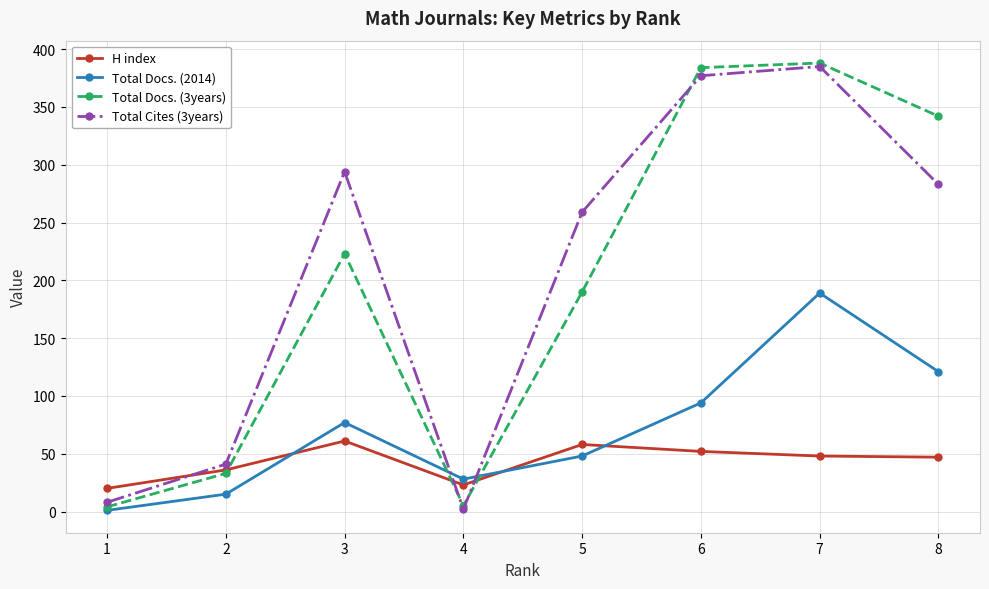

At which category is the sum across all series the highest?

7